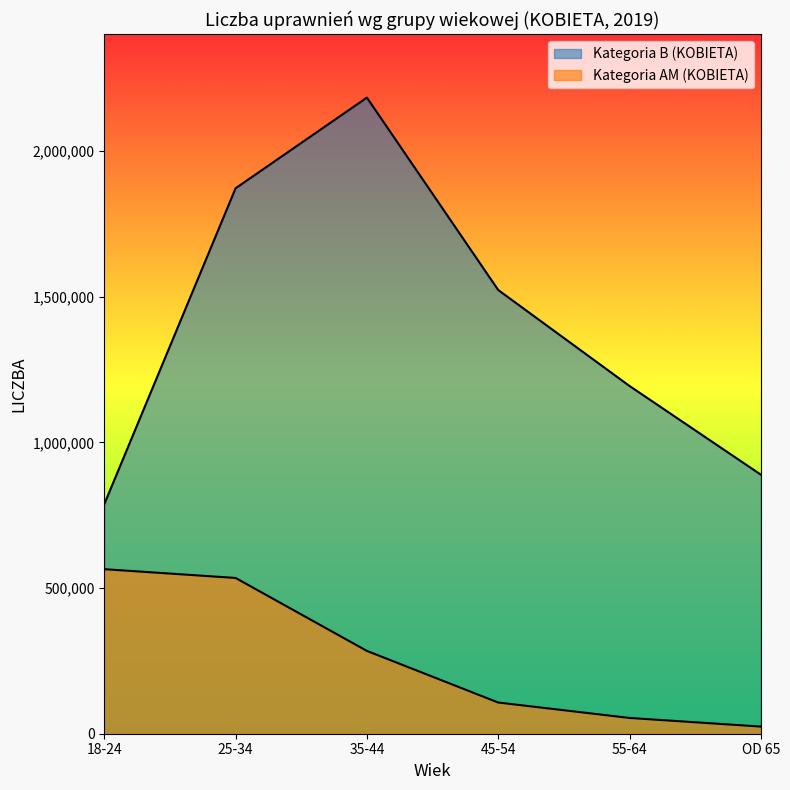

List the labels in order of value, smallest first.

OD 65, 55-64, 45-54, 35-44, 25-34, 18-24